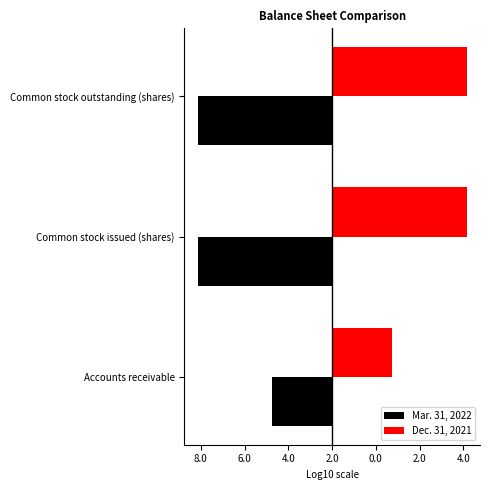

What are all the series names shown in the legend?

Mar. 31, 2022, Dec. 31, 2021